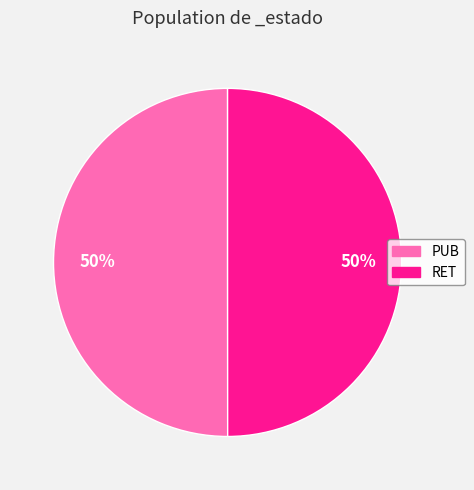

How many segments does this pie chart have?

2